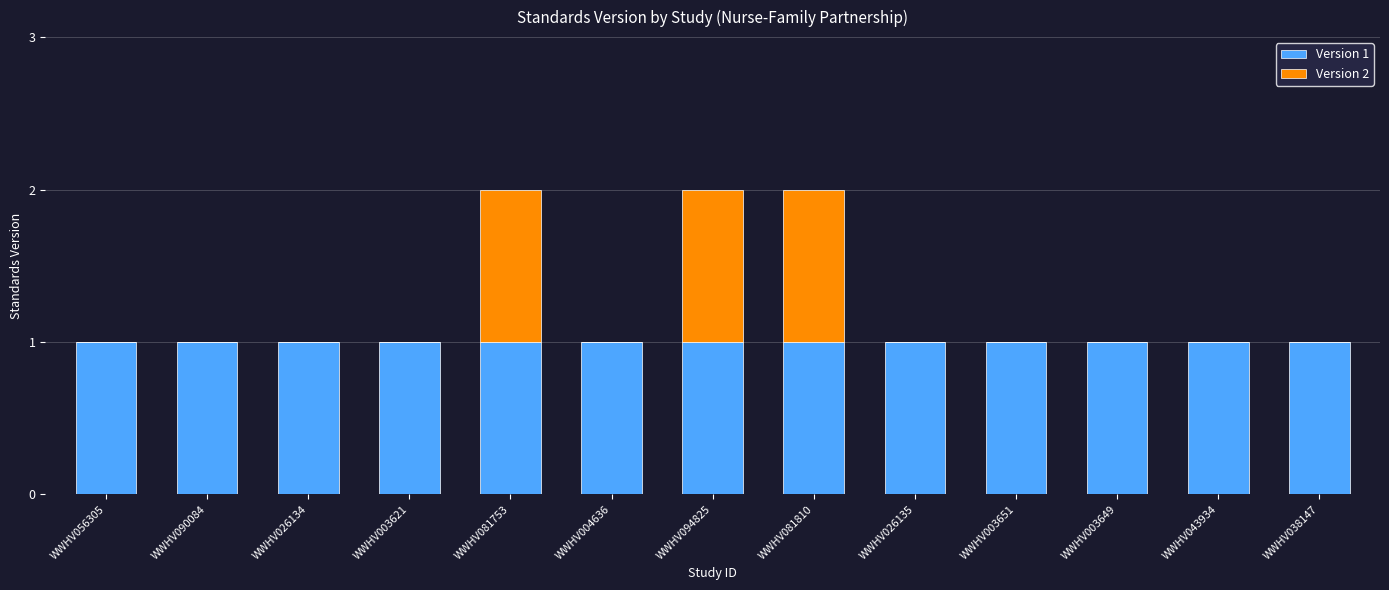

The Version 1 series shows 1 at WWHV003651. True or false?

True